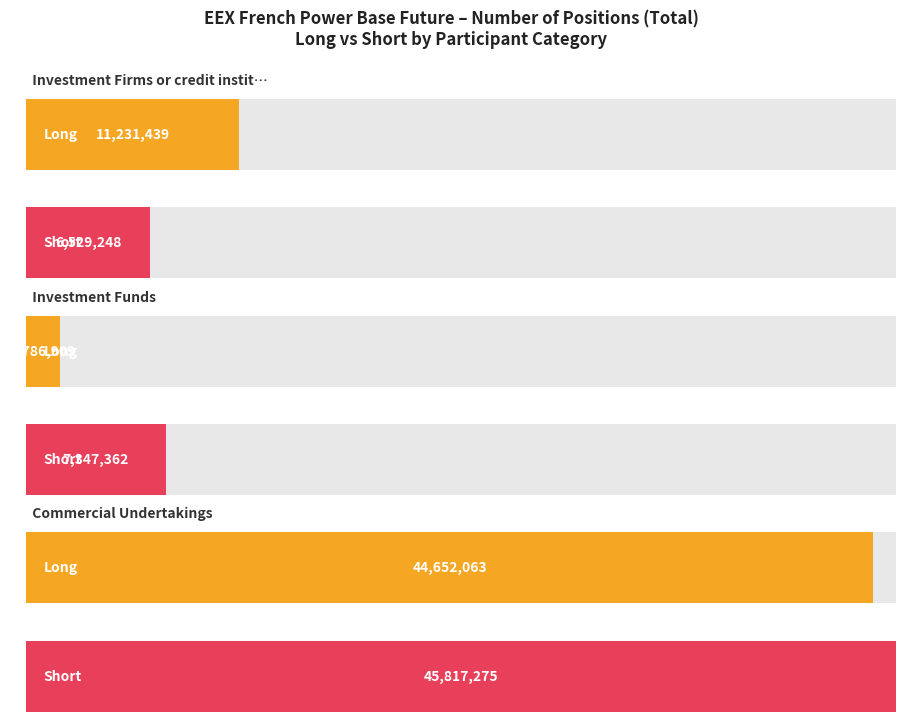

Which series has the largest range (max minus min)?

Long